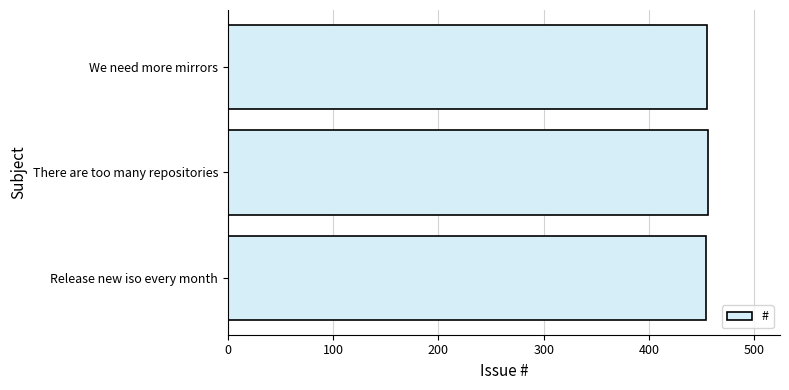

How many bars are there in total?

3